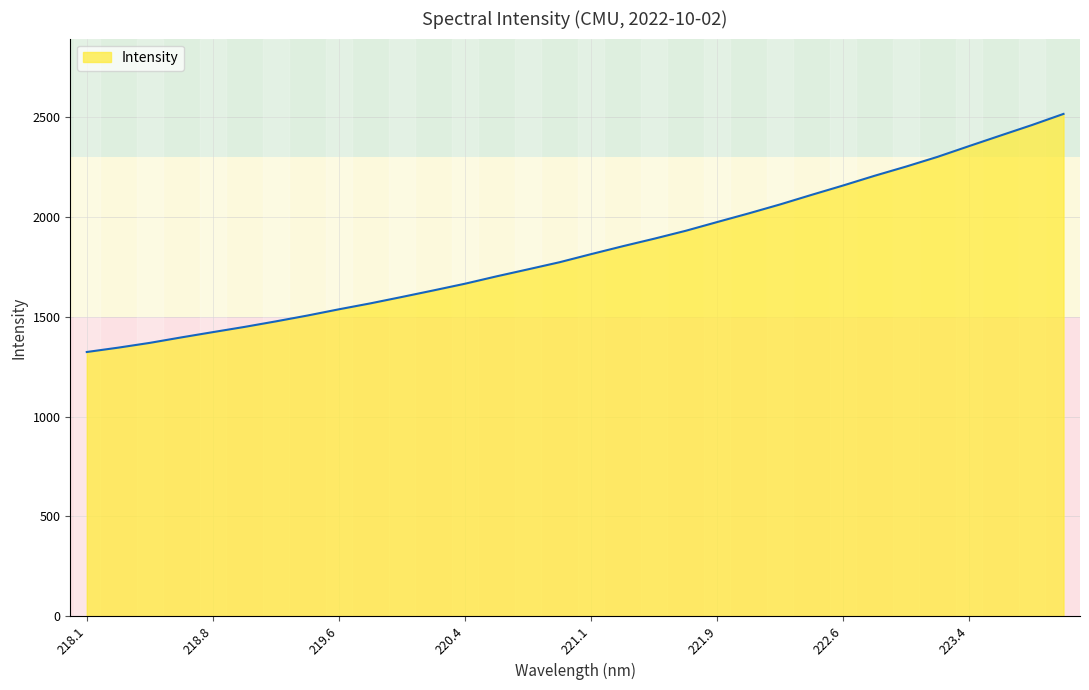

Does the chart display data point markers on the line(s)?

No